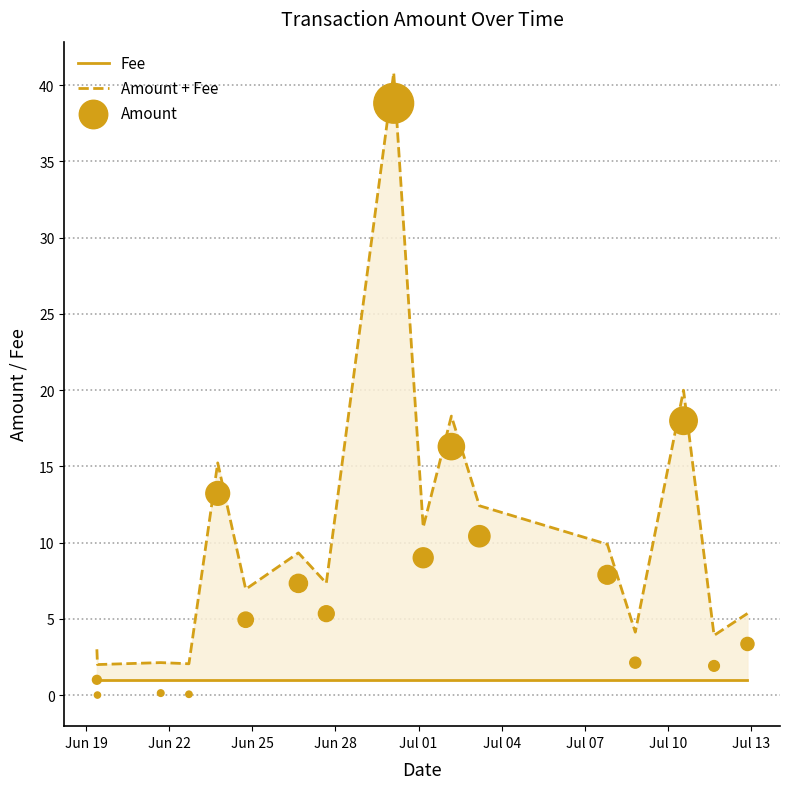

Which series reaches the minimum Y coordinate?

Amount